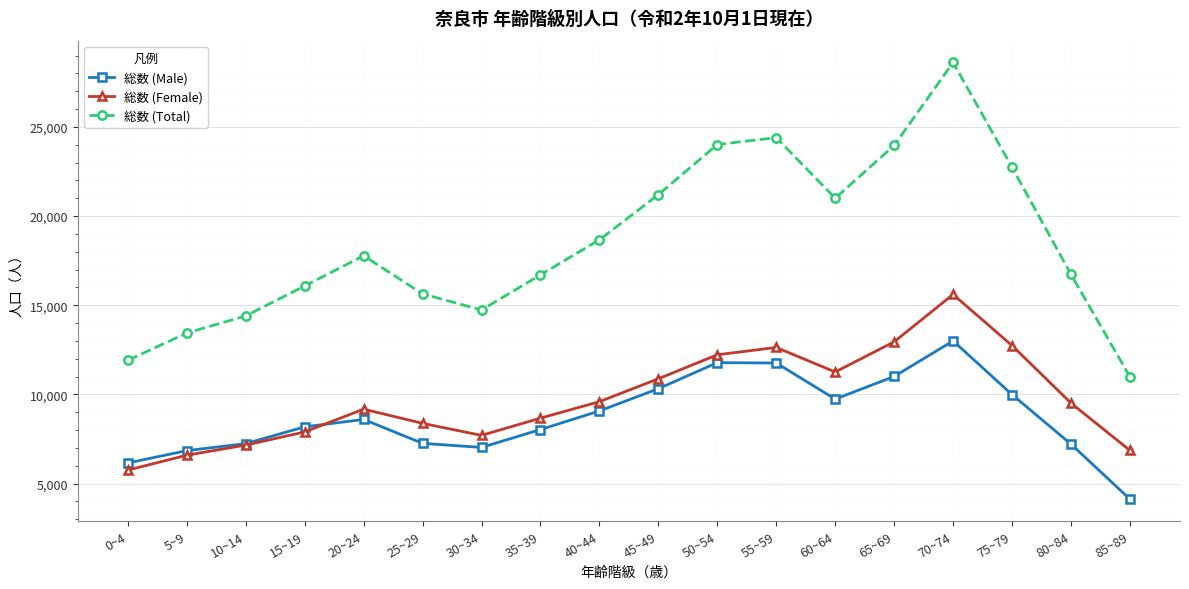

At which label is 総数 (Female) closest to 10685?

45~49